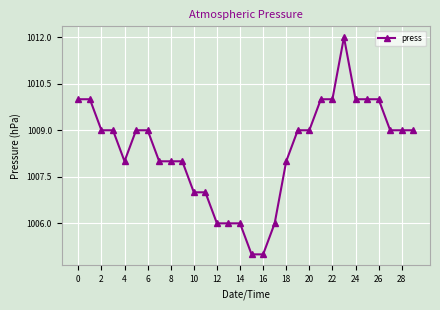

What is the average value?

1008